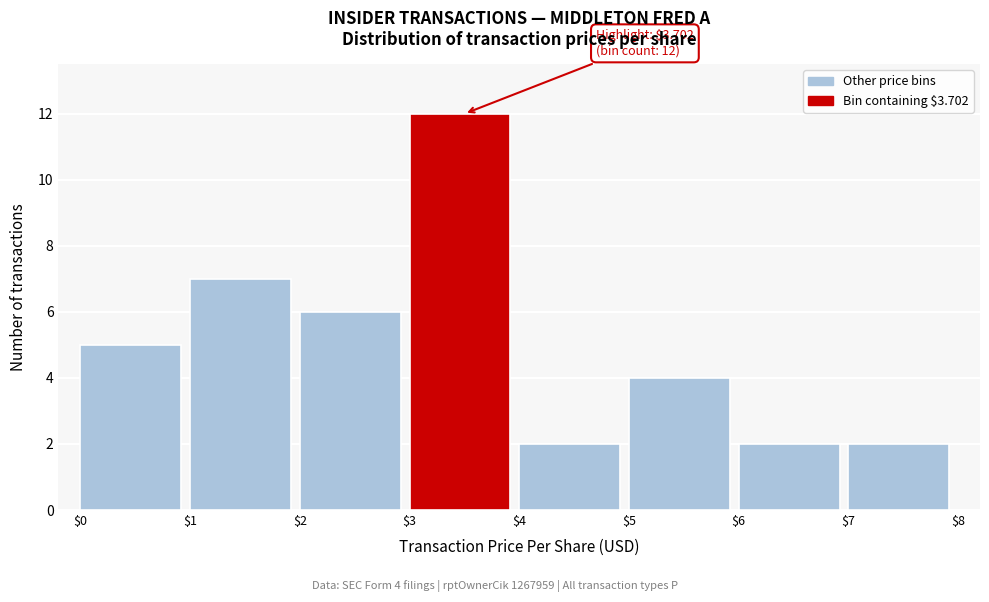

Over which range of the x-axis is the bar tallest?

$3 to $4